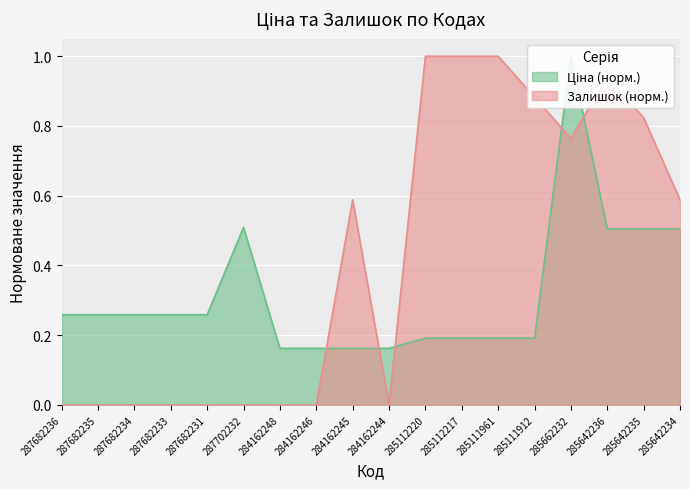

Is it true that Ціна equals 0.3 at 285662232?

False